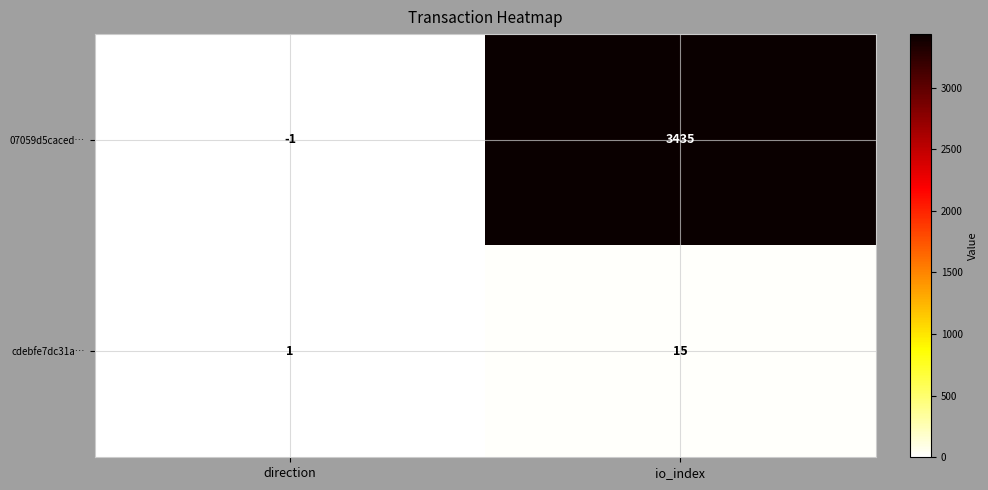

Where is 07059d5caced… nearest to the value 1717?

direction